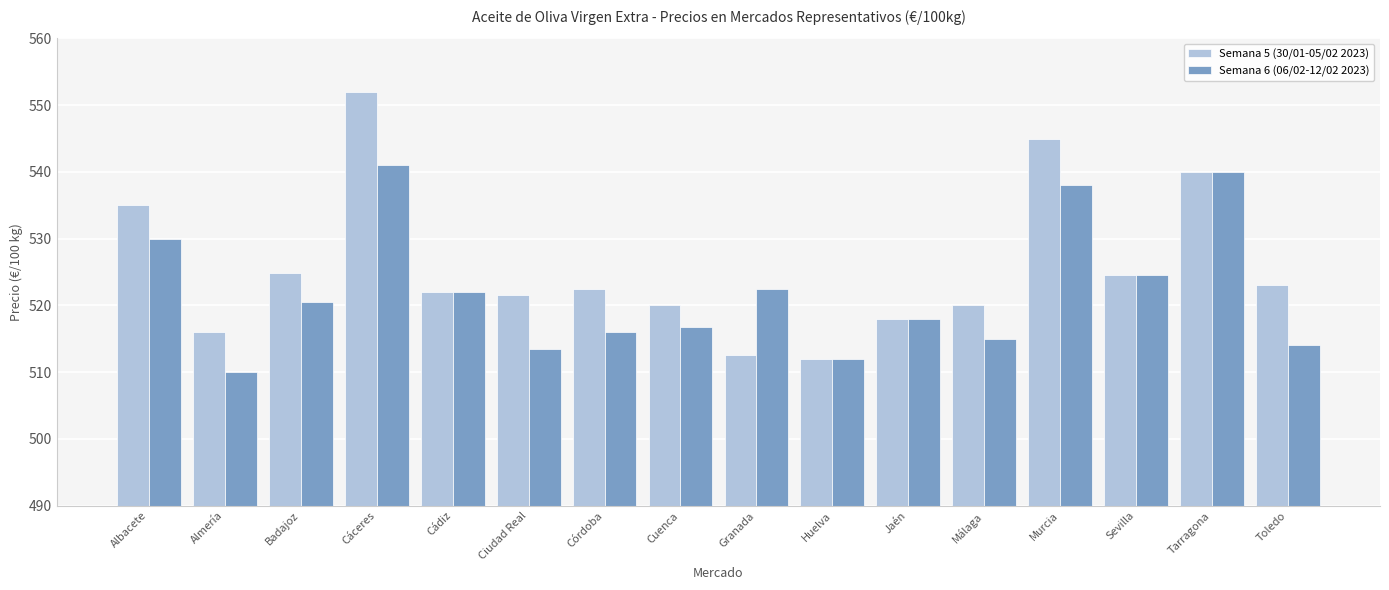

What is the sum of all Semana 6 (06/02-12/02 2023) values?

8353.7